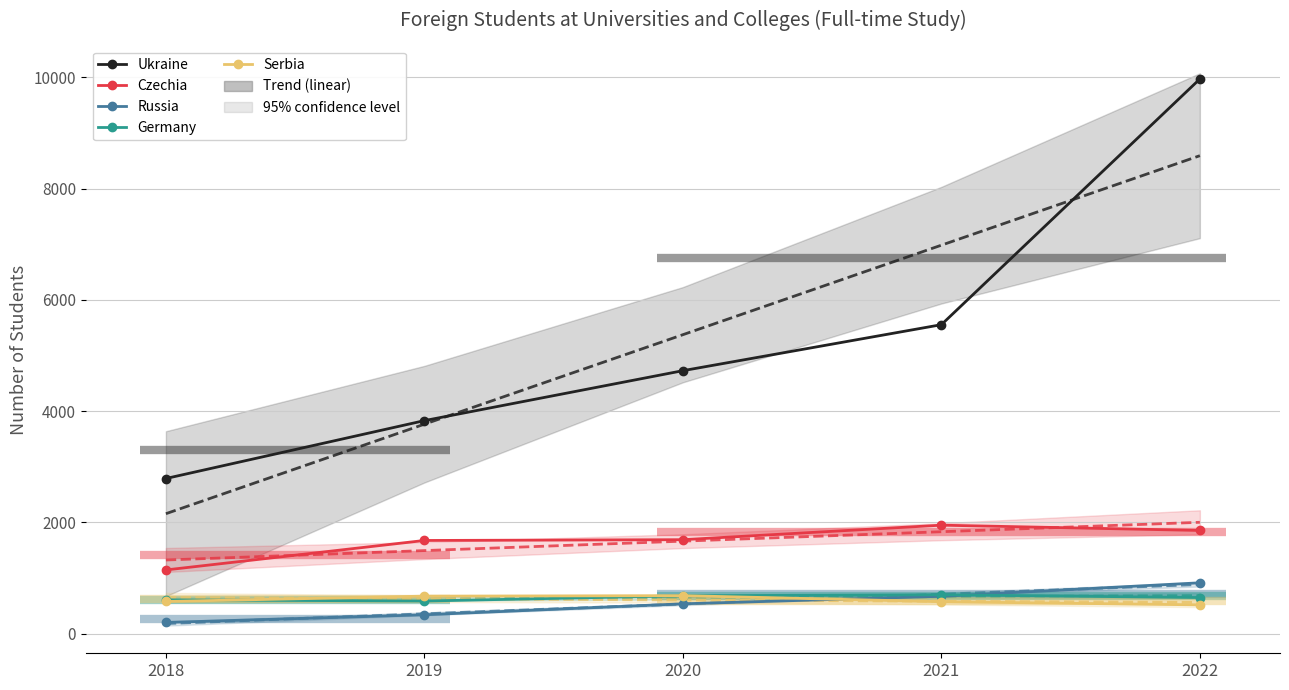

How many lines are shown in the chart?

5